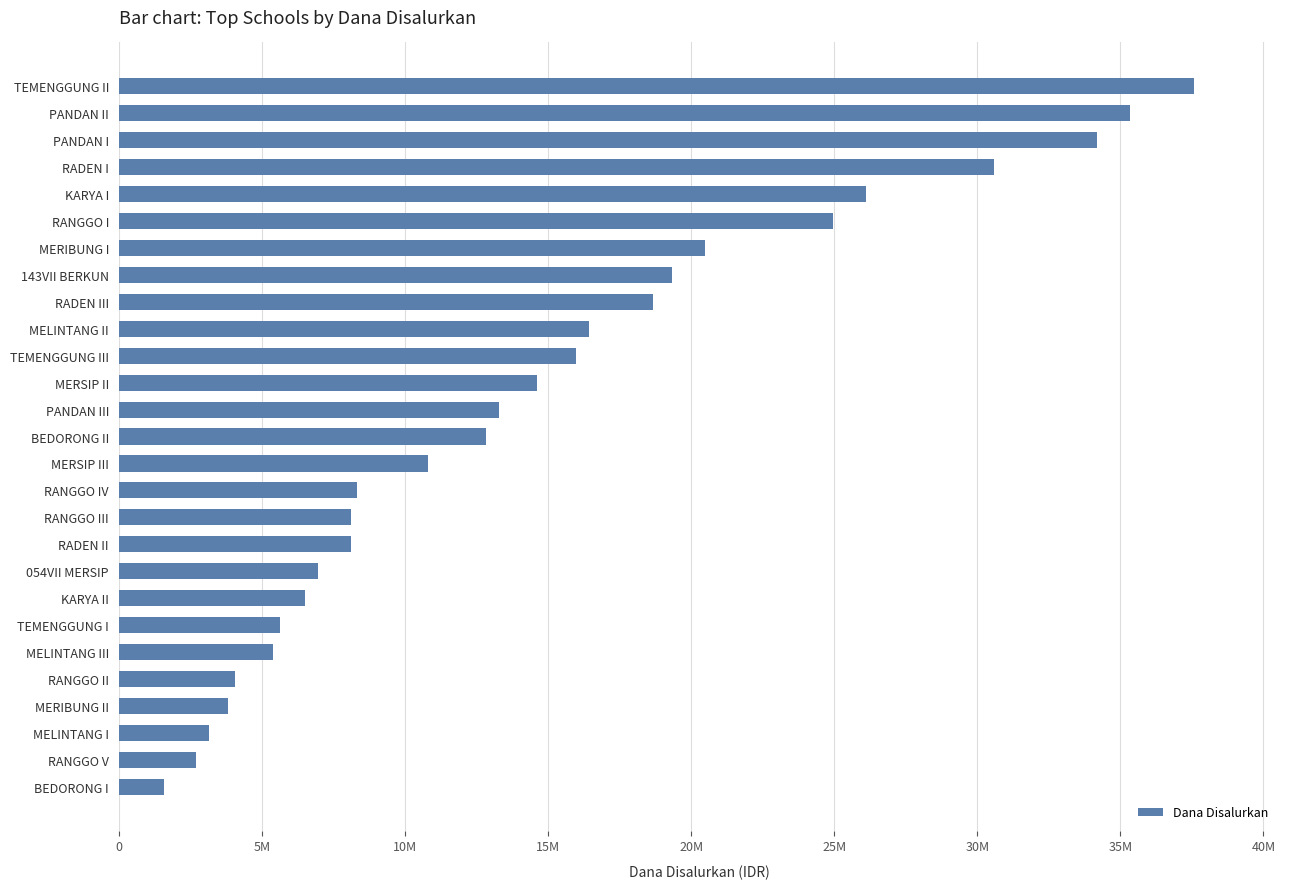

Which category has the lowest value across all series?

BEDORONG I